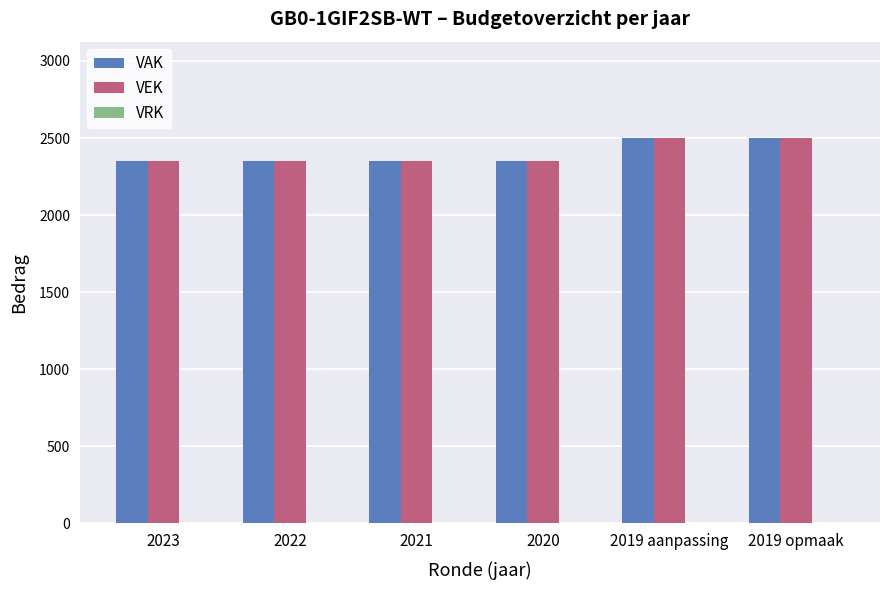

What is the total value across all series at 2019 opmaak?

5000